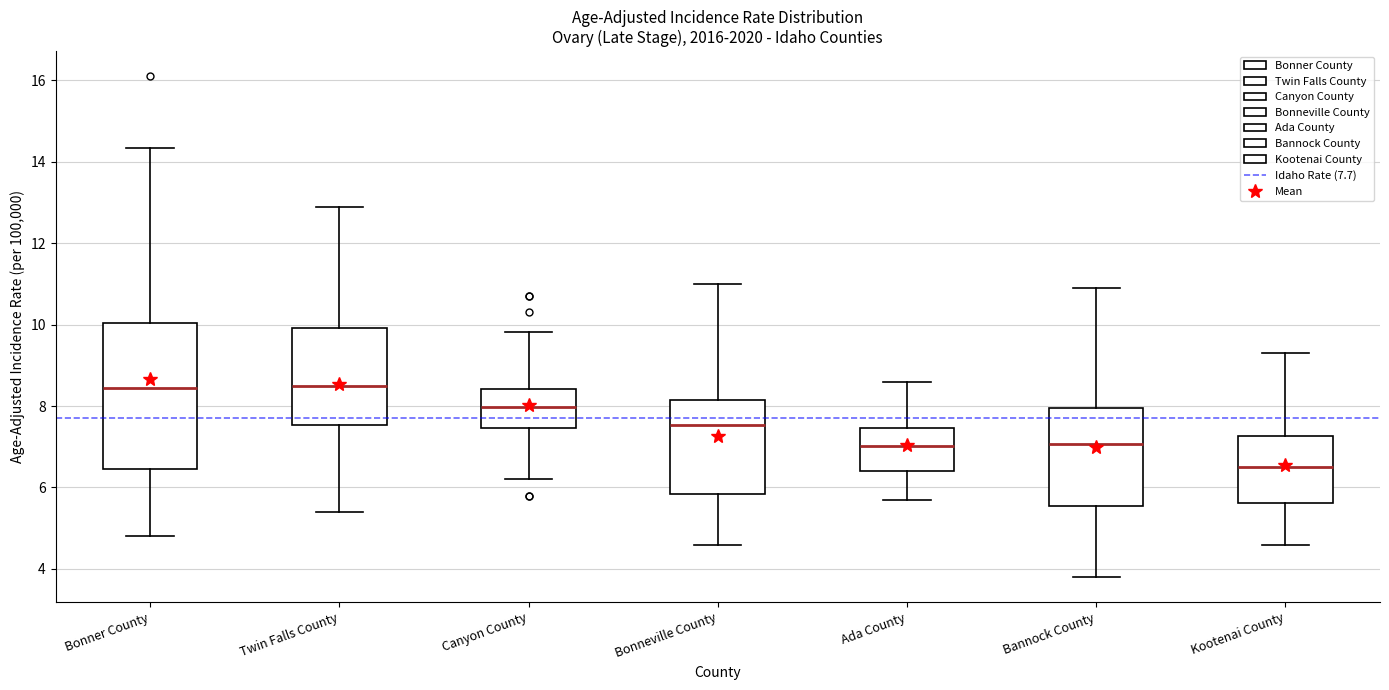

Comparing the boxes themselves (not the whiskers), which one is the tallest?

Bonner County